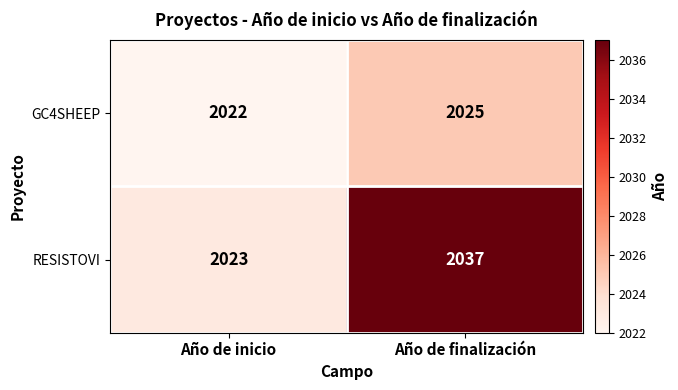

What is the sum of the RESISTOVI values at Año de inicio and Año de finalización?

4060